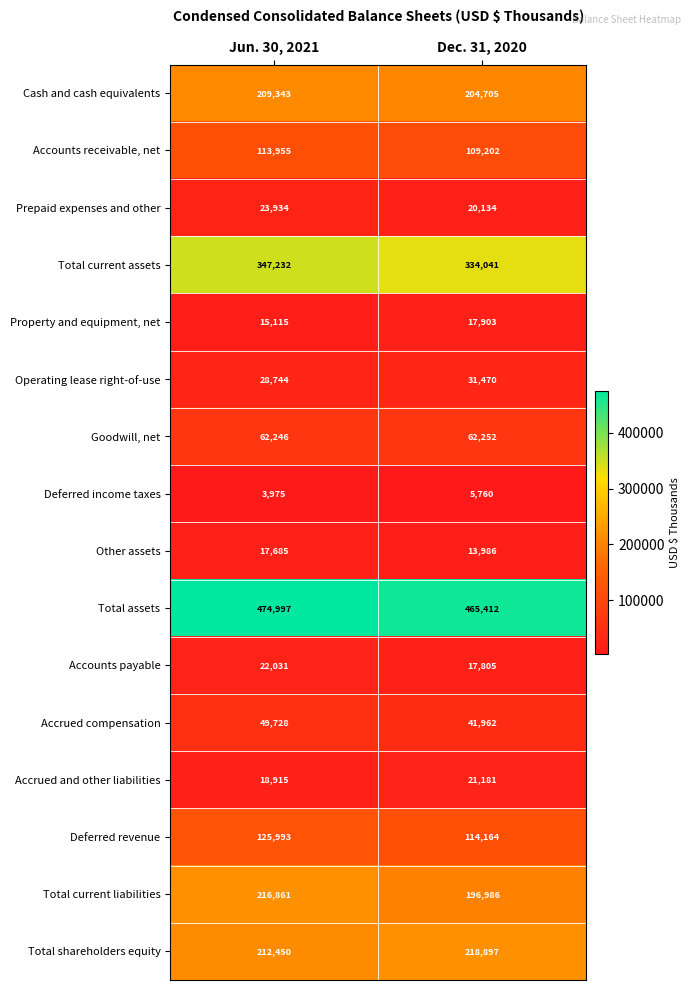

What is the total value across all series at Dec. 31, 2020?

1875860